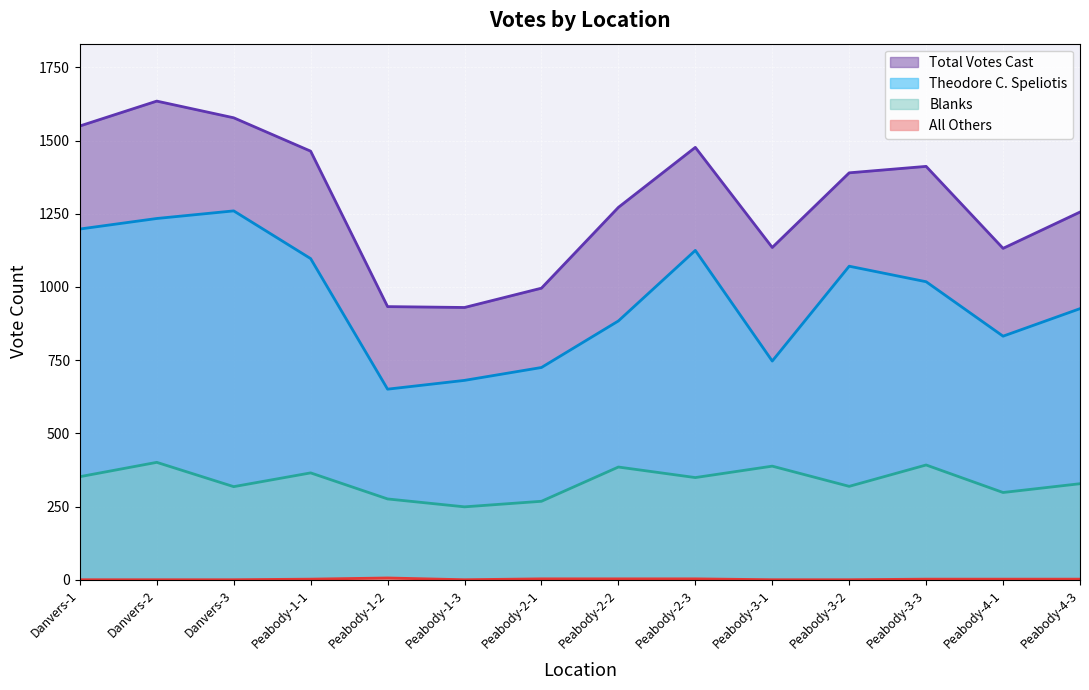

What is the difference between the maximum and second lowest values in the Blanks series?

133